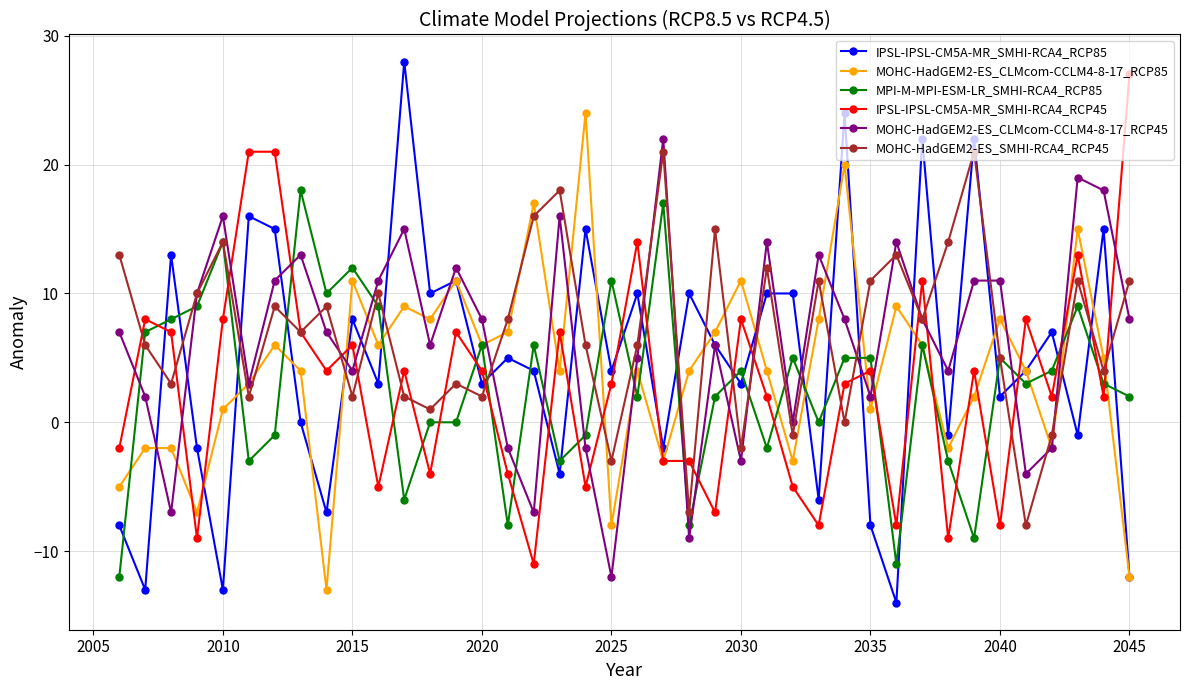

What is the minimum value for MOHC-HadGEM2-ES_SMHI-RCA4_RCP45?

-8